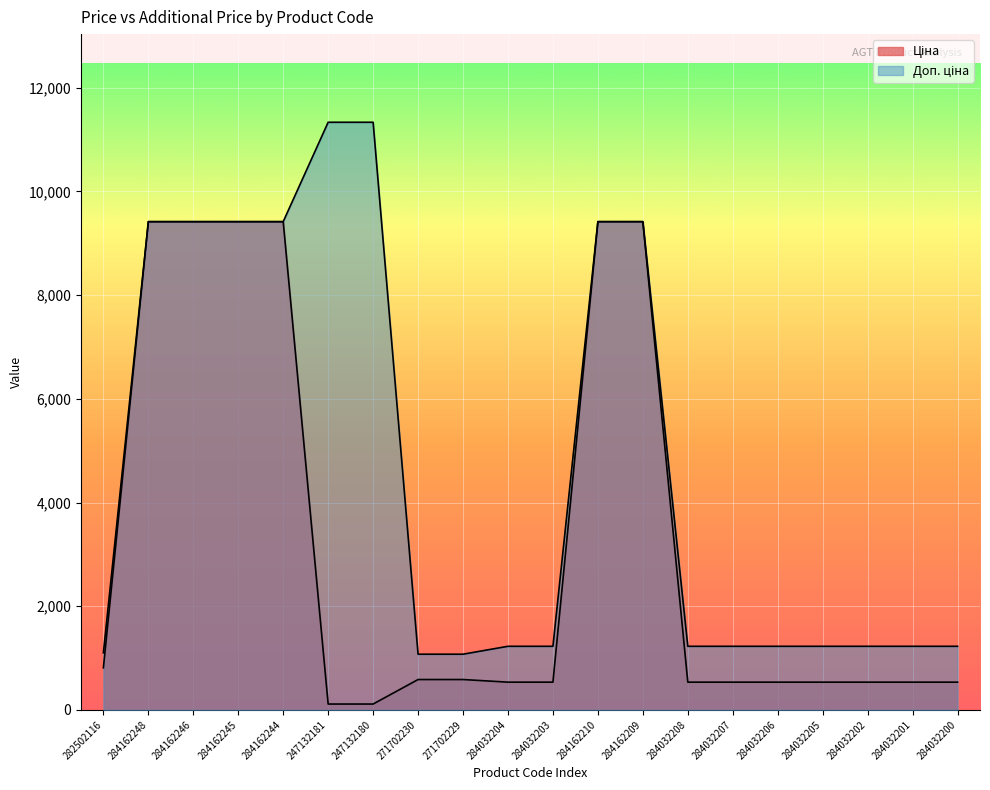

List the series in order of their overall mean, lowest first.

Ціна, Доп. ціна